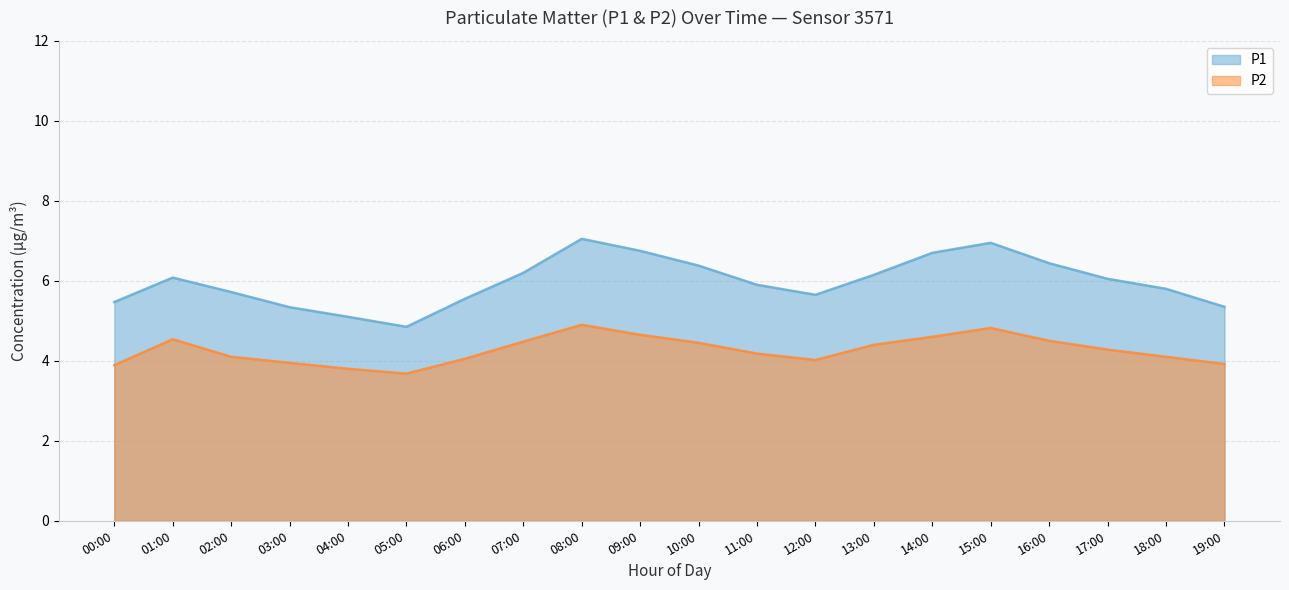

What are all the series names shown in the legend?

P1, P2